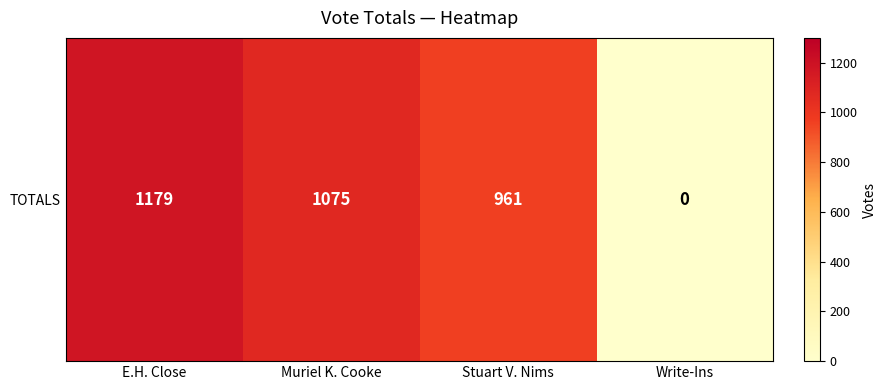

Count the number of values greater than 1075.

1